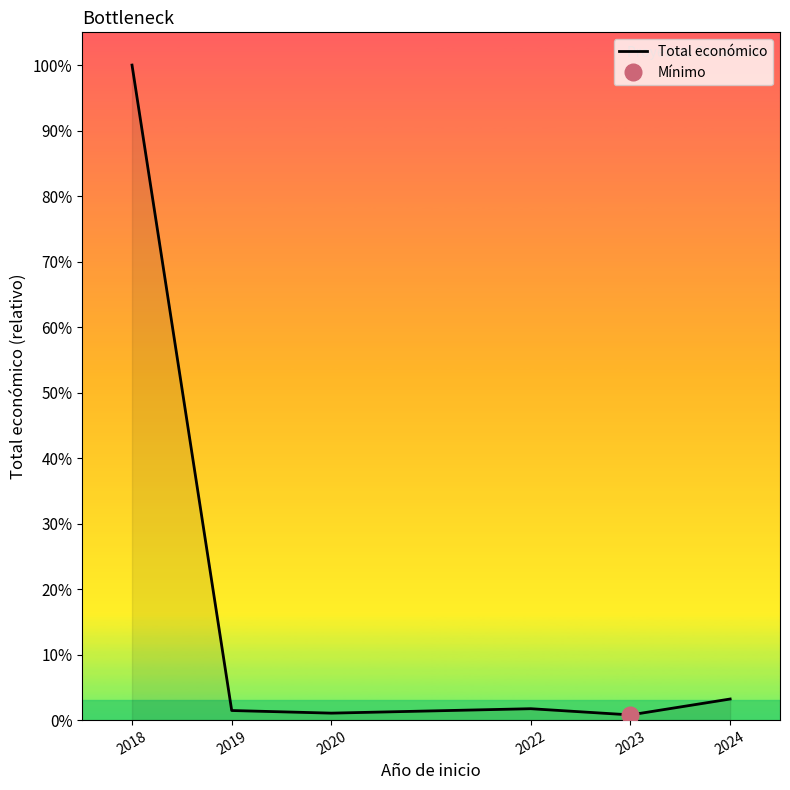

Reading left to right, extract all data points from this chart.

2018=32812058	2019=480156	2020=348843	2022=570505	2023=260025	2024=1056112